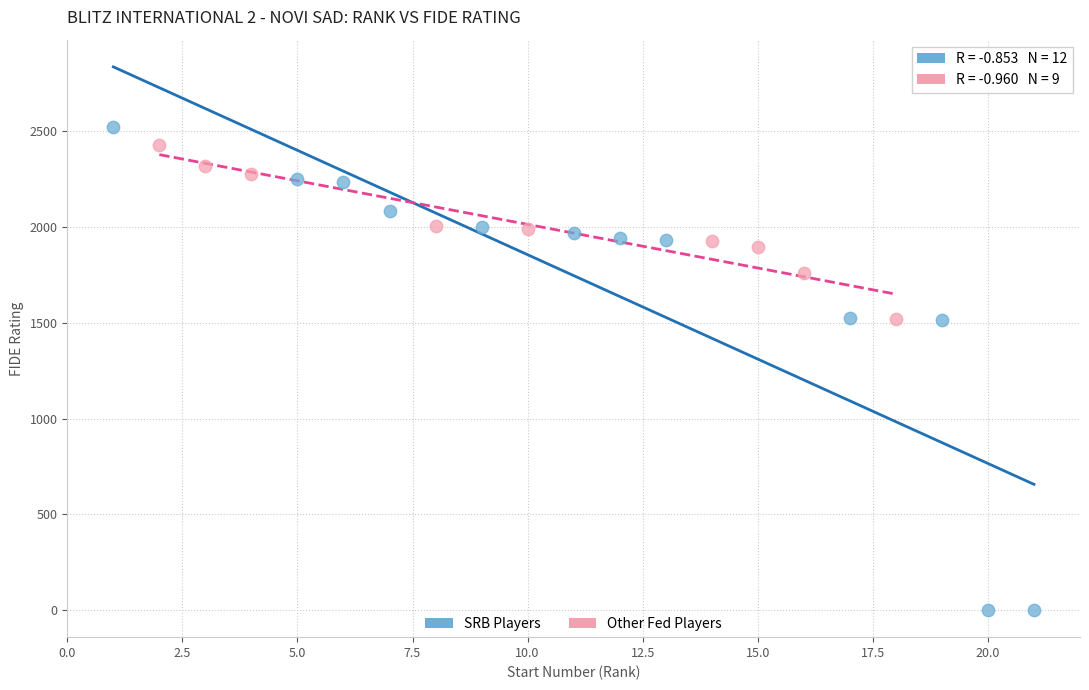

Which series contains the lowest Y value?

SRB Players